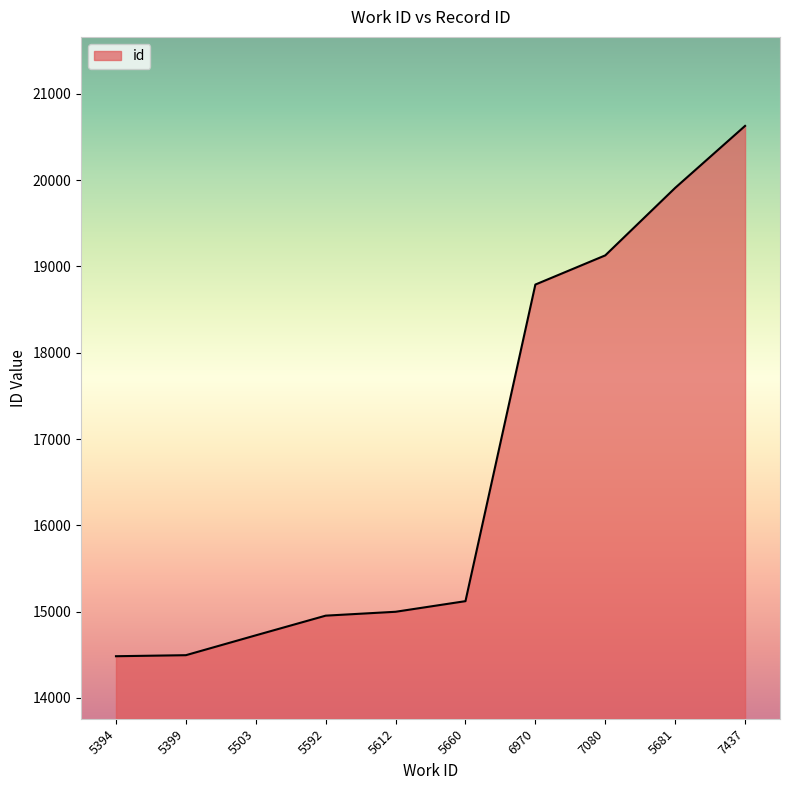

Is it true that the value at 7437 is 20628?

True